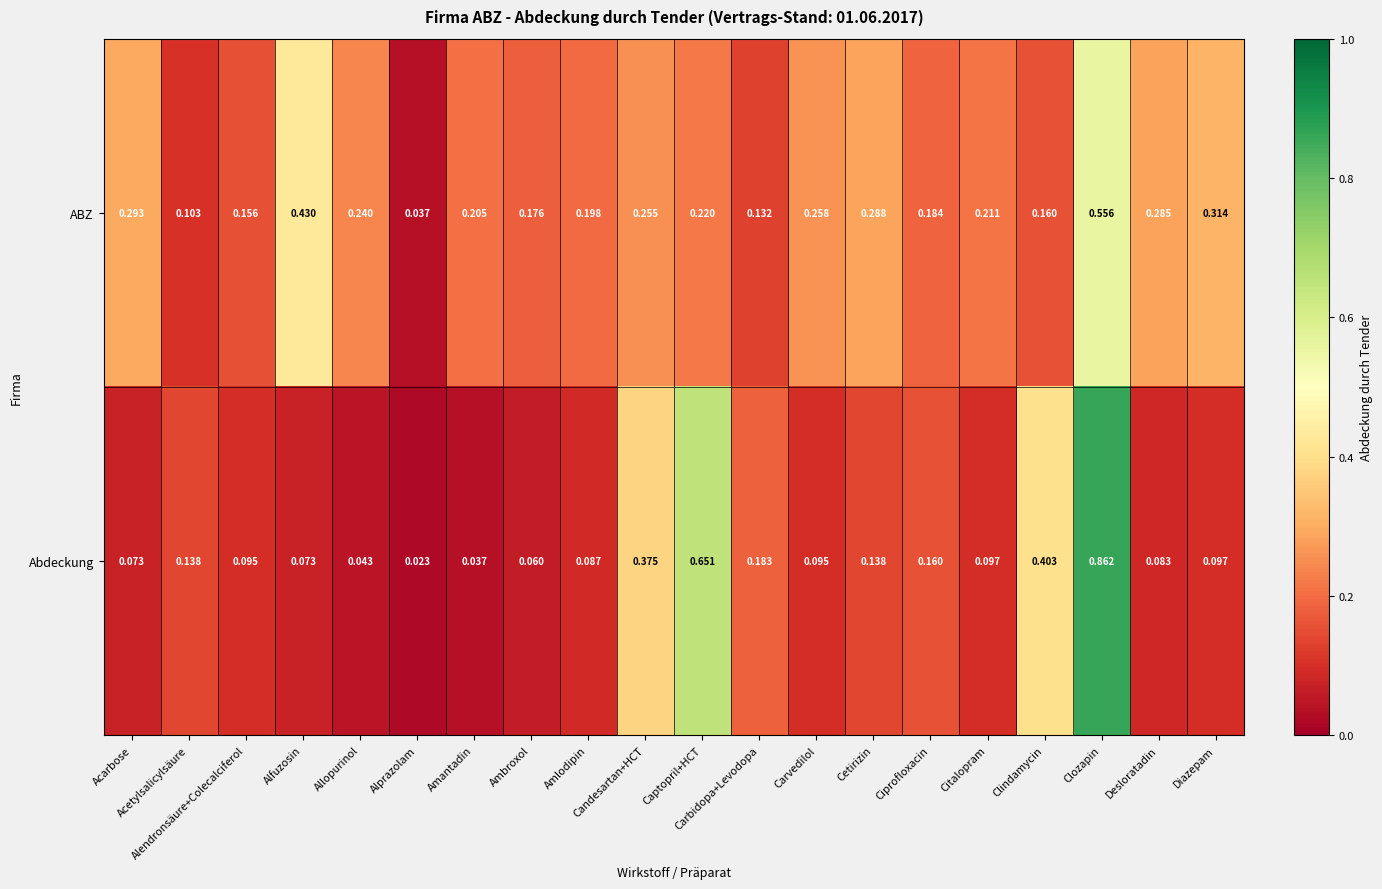

Which series has the largest total across all categories?

ABZ